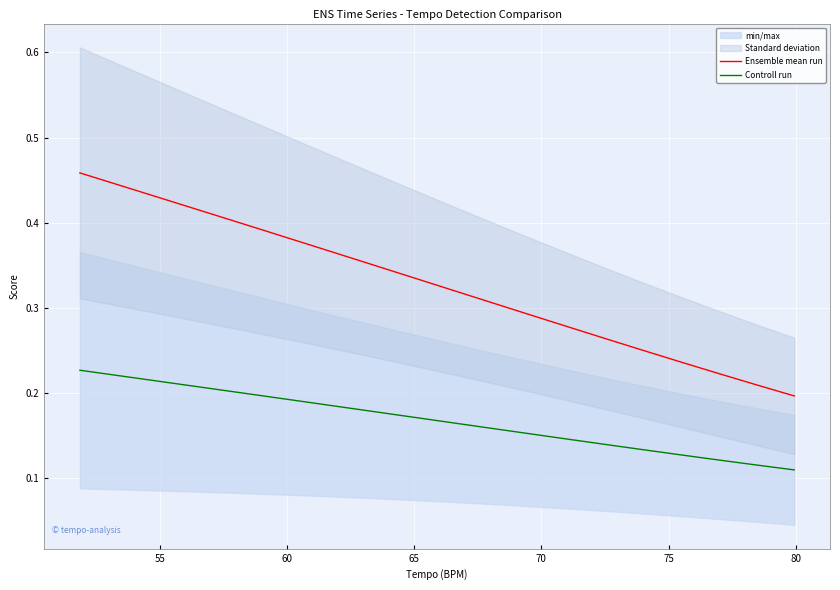

True or false: Ensemble mean run and Controll run cross at least once.

False